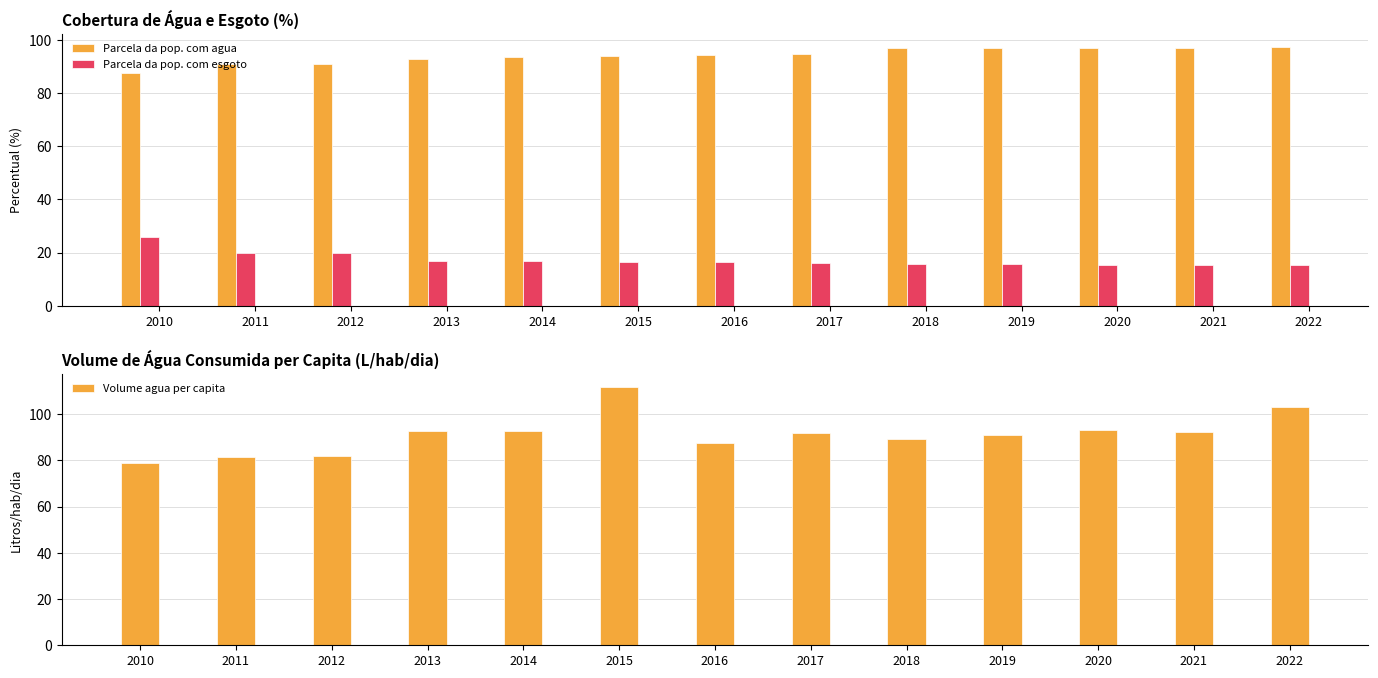

At which label does Parcela da pop. com agua first exceed 94?

2016